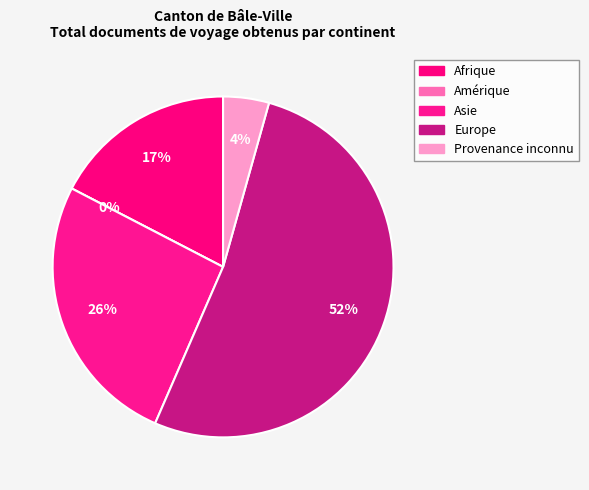

Which category has the biggest portion of the pie?

Europe